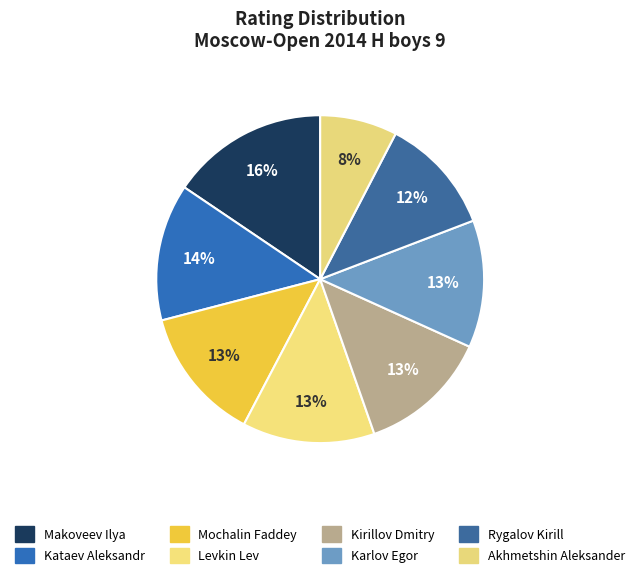

Does Makoveev Ilya represent more than half of the total?

No